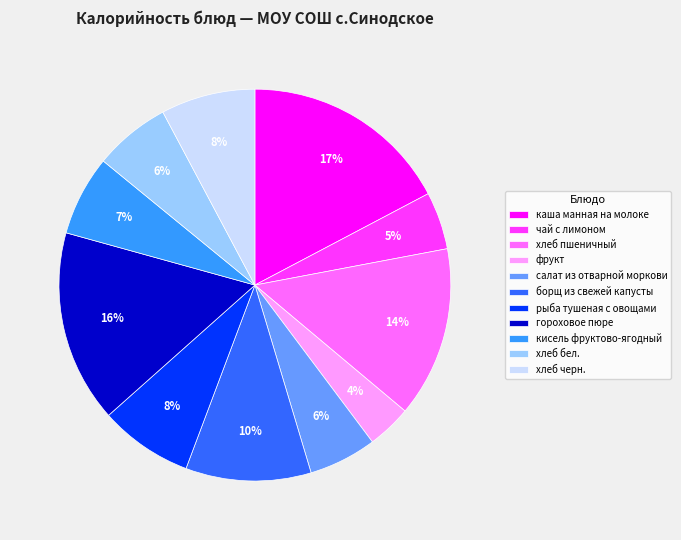

Between гороховое пюре and хлеб бел., which is larger?

гороховое пюре